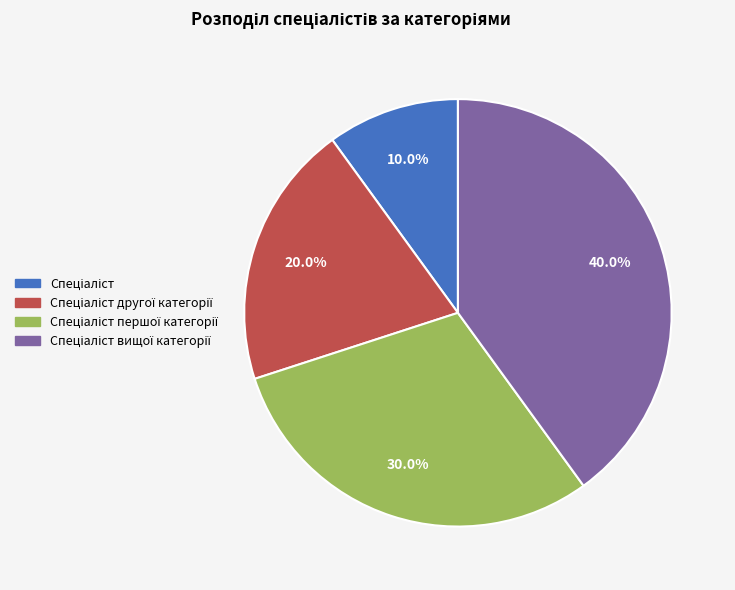

Is there a majority slice in this chart?

No